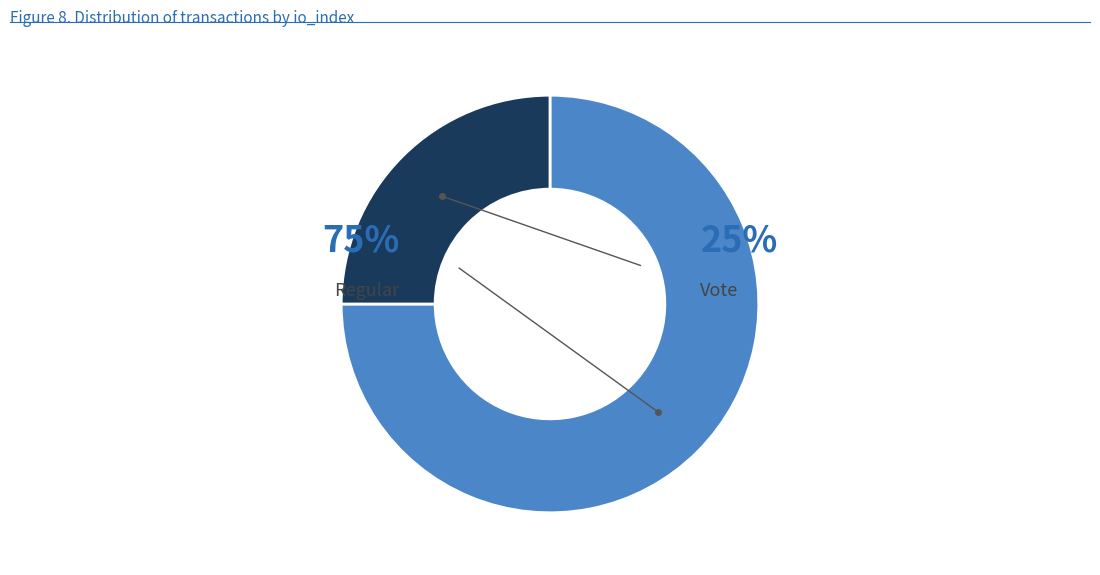

To the nearest percent, what percentage of the pie is Vote (io_index=2)?

25%